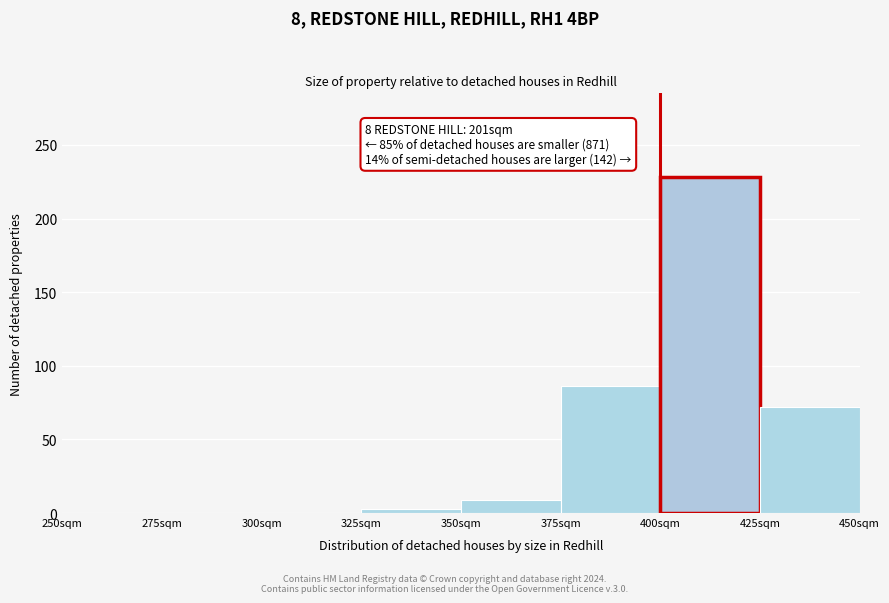

Which range on the x-axis has the tallest bar?

400 to 425